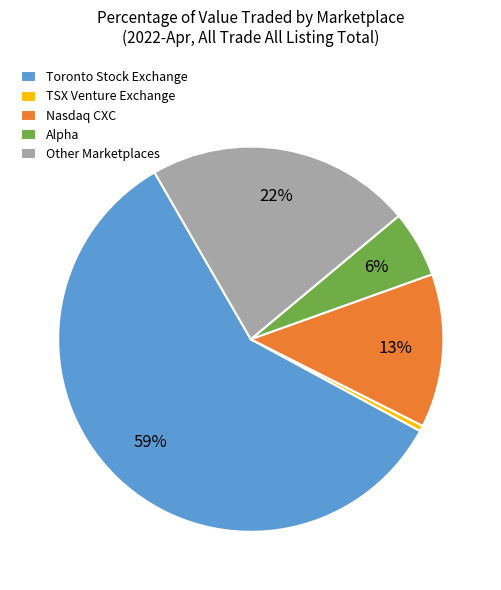

Is the sum of Alpha and Nasdaq CXC greater than half?

No